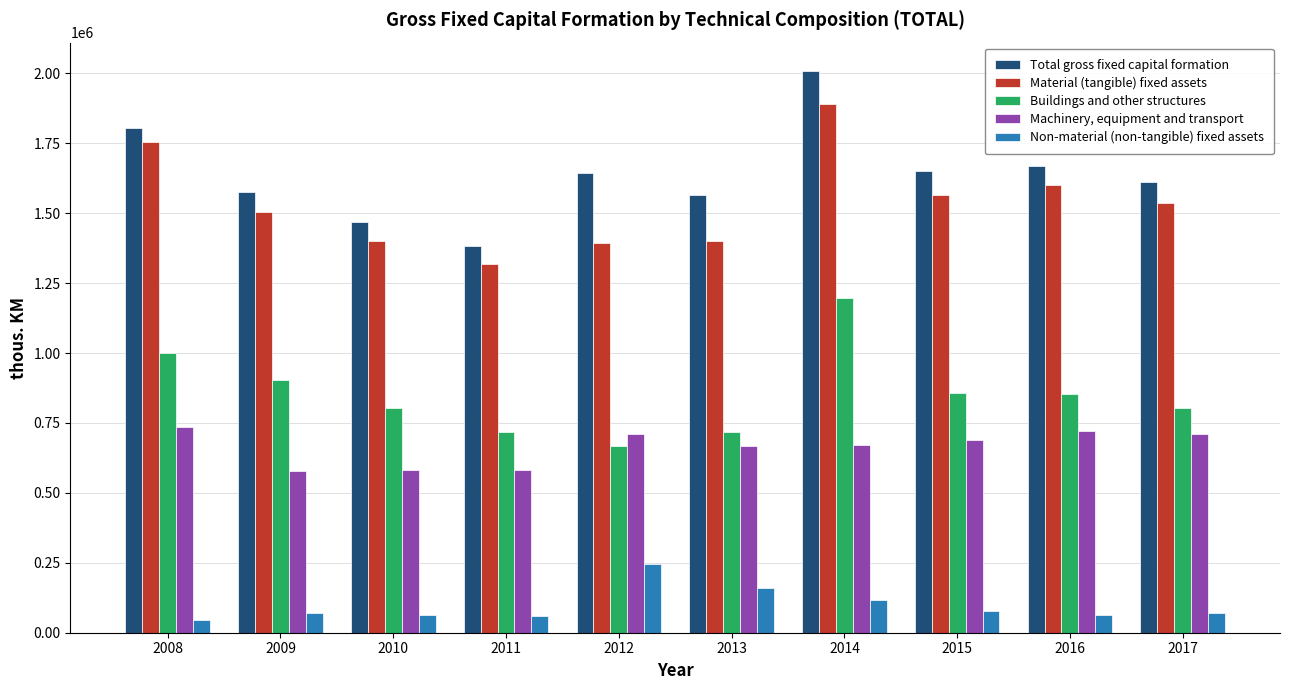

Which series has the widest spread of values?

Total gross fixed capital formation